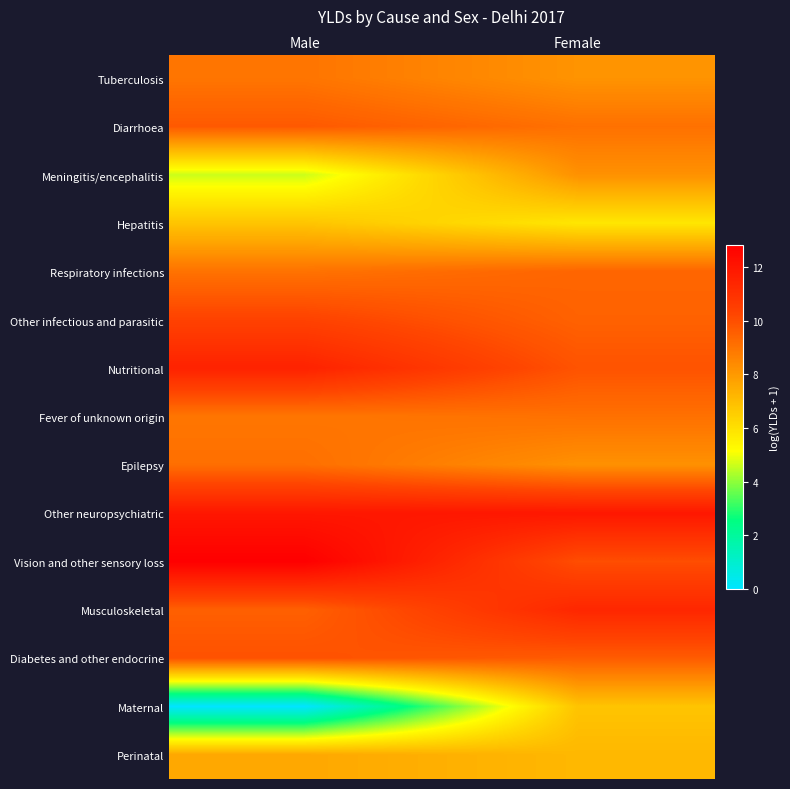

How many series are shown in this chart?

15